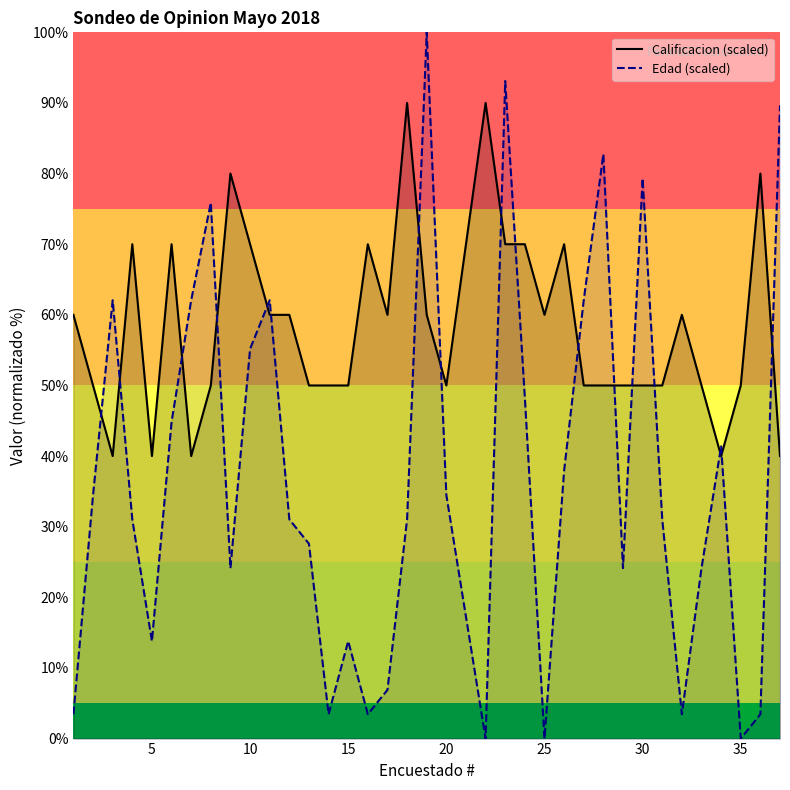

What is the total value across all series at 35?

50.0